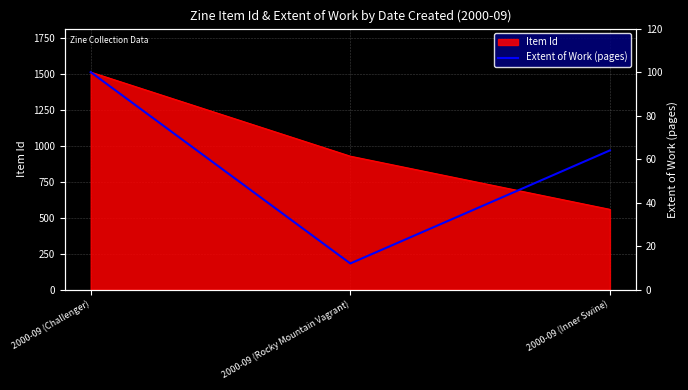

Where is Item Id nearest to the value 1035?

2000-09 (Rocky Mountain Vagrant)